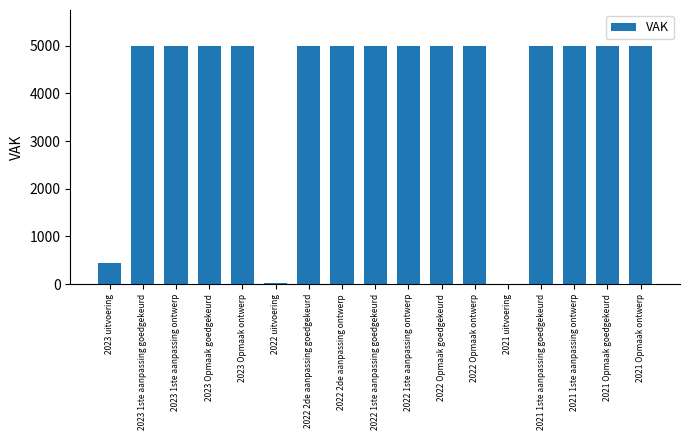

What is the maximum value shown in the chart?

5000